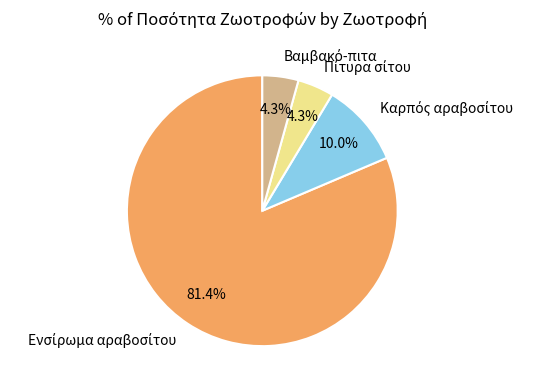

Does any single category account for the majority?

Yes